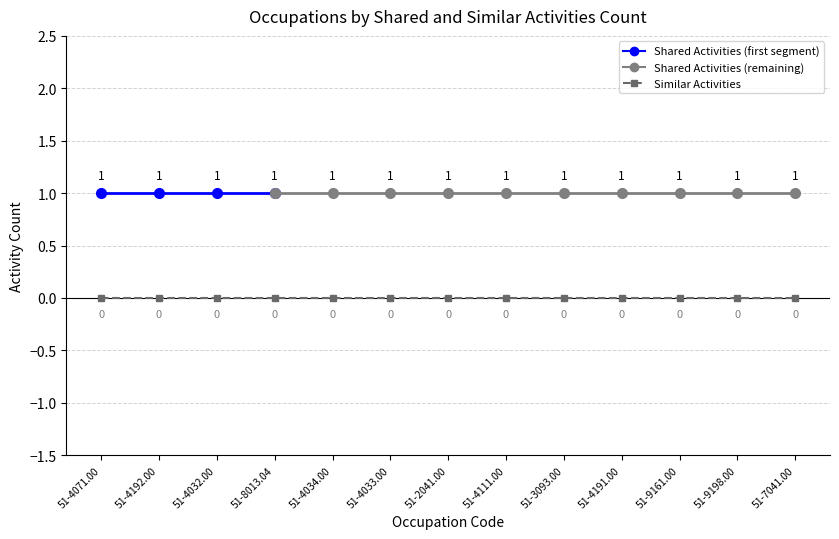

Which series has the widest spread of values?

Shared Activities